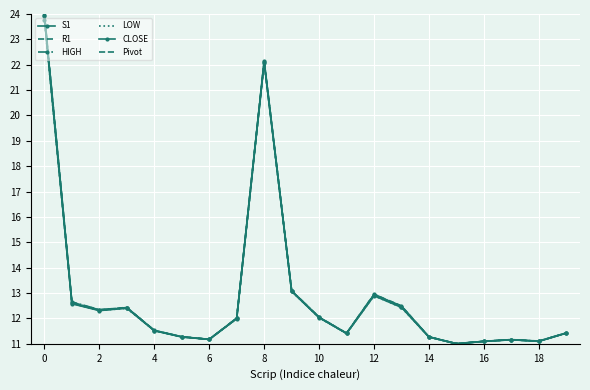

True or false: LOW and Pivot intersect in this chart.

False